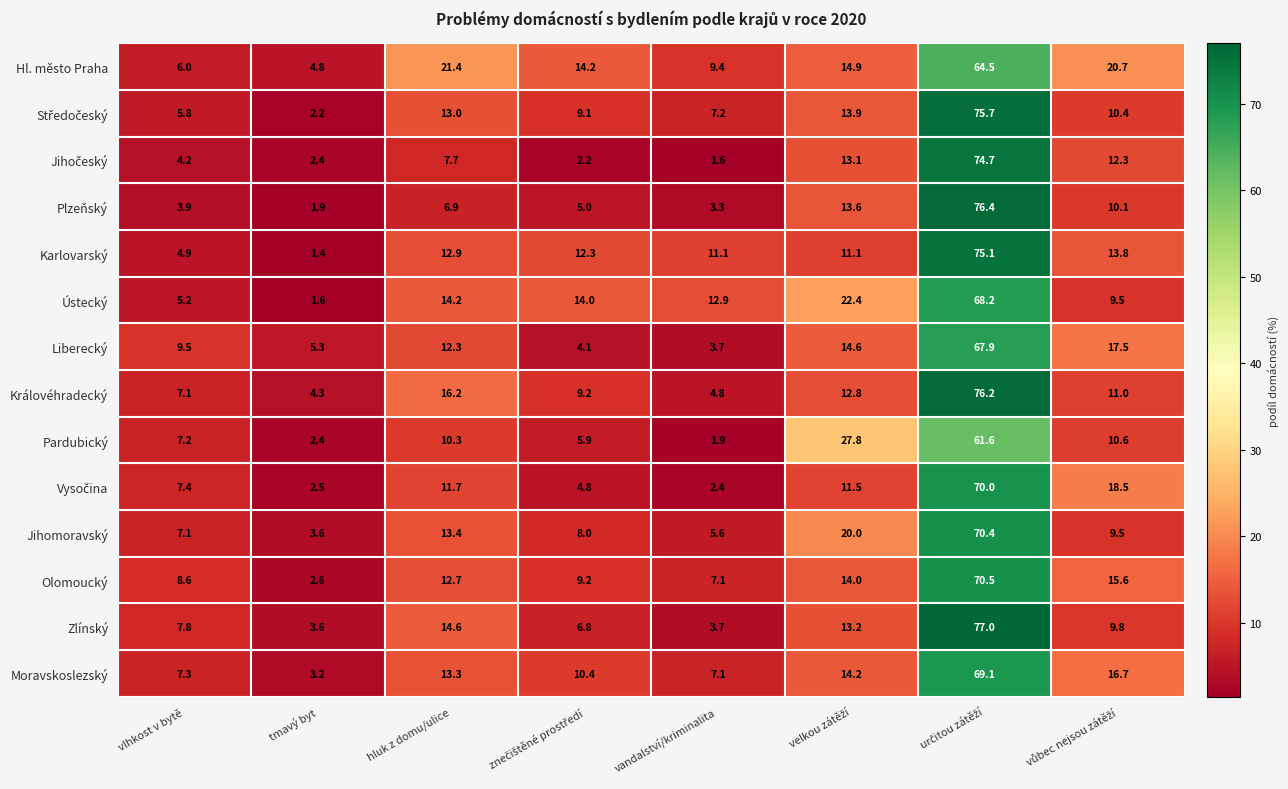

Which category has the lowest value across all series?

tmavý byt